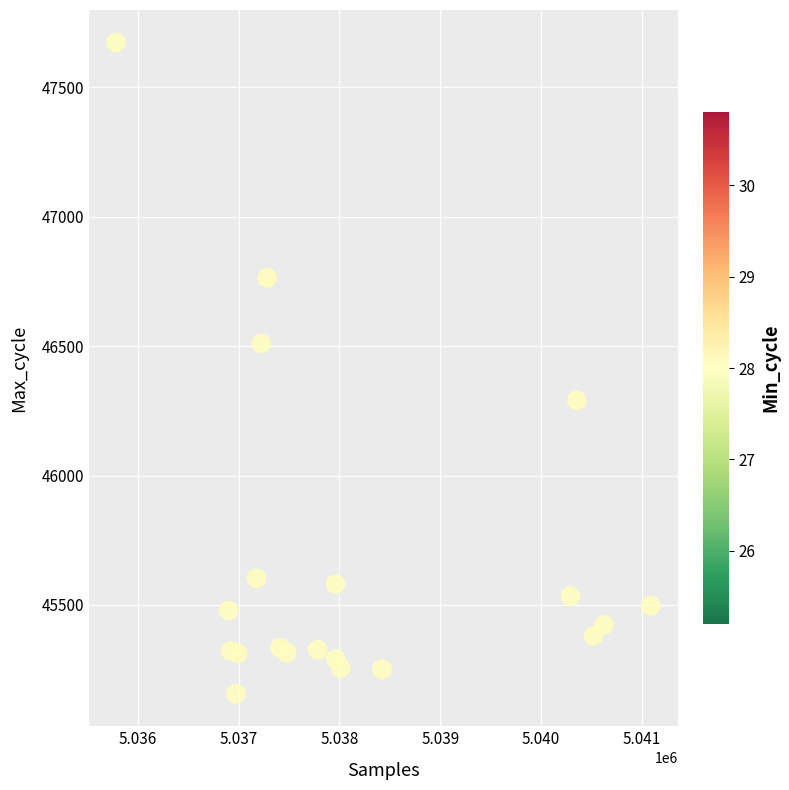

What is the range of Y values (max minus min)?

2516